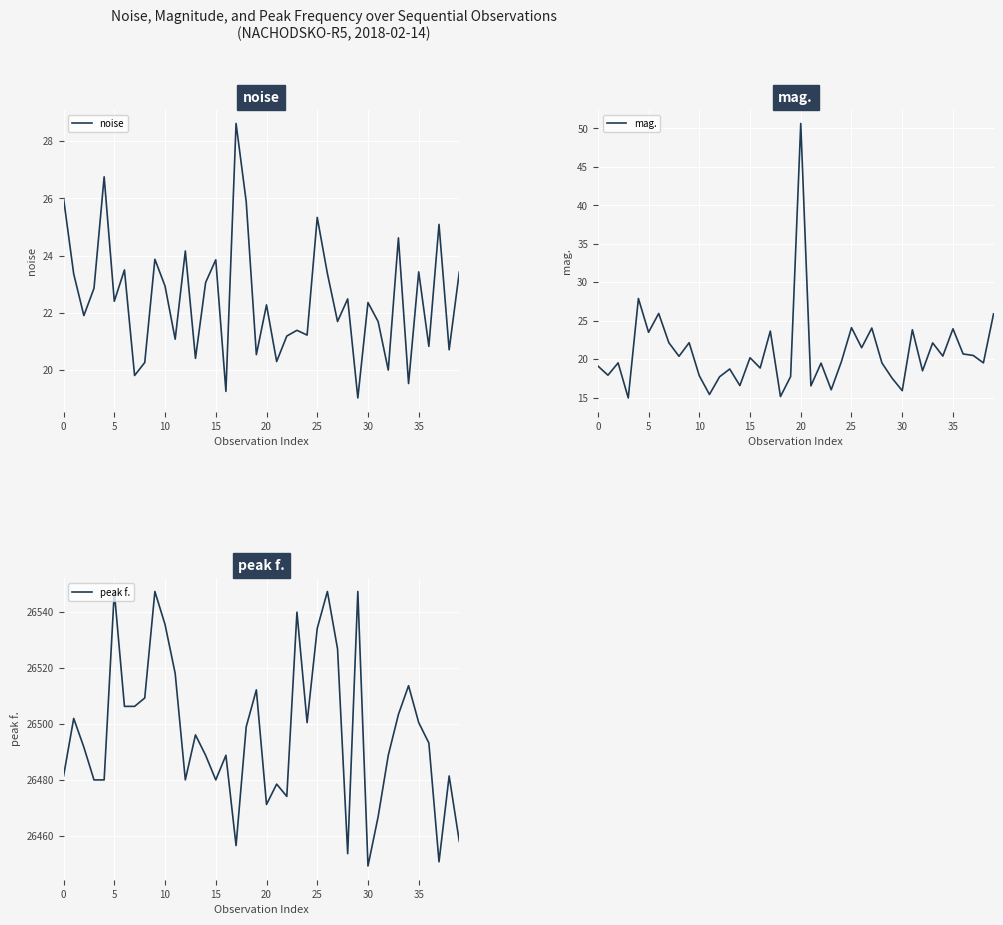

What is the lowest value of the mag. series?

15.0